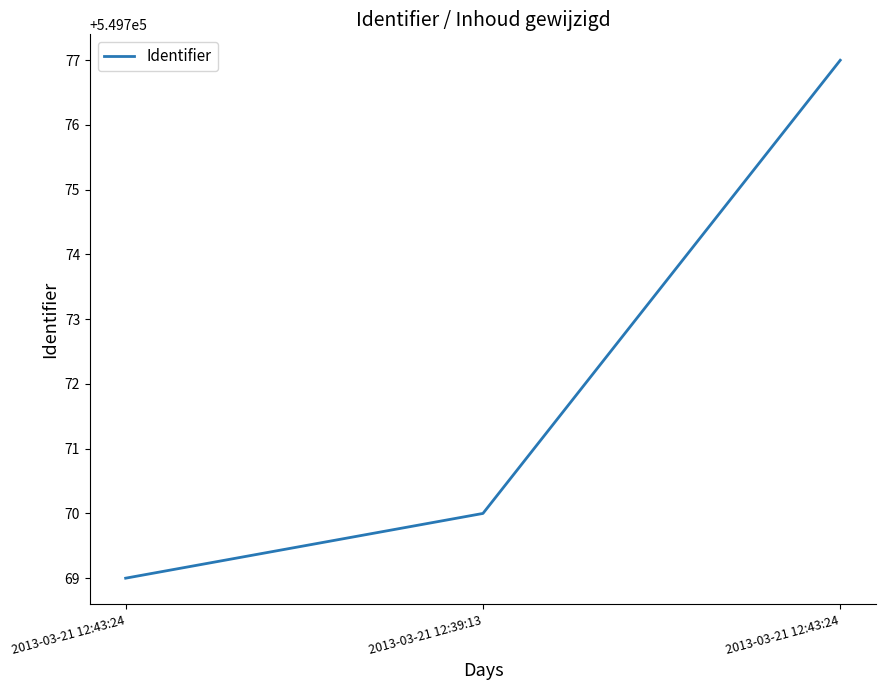

Reading left to right, what are all the values shown in this chart?

2013-03-21 12:43:24=549769	2013-03-21 12:39:13=549770	2013-03-21 12:43:24=549777